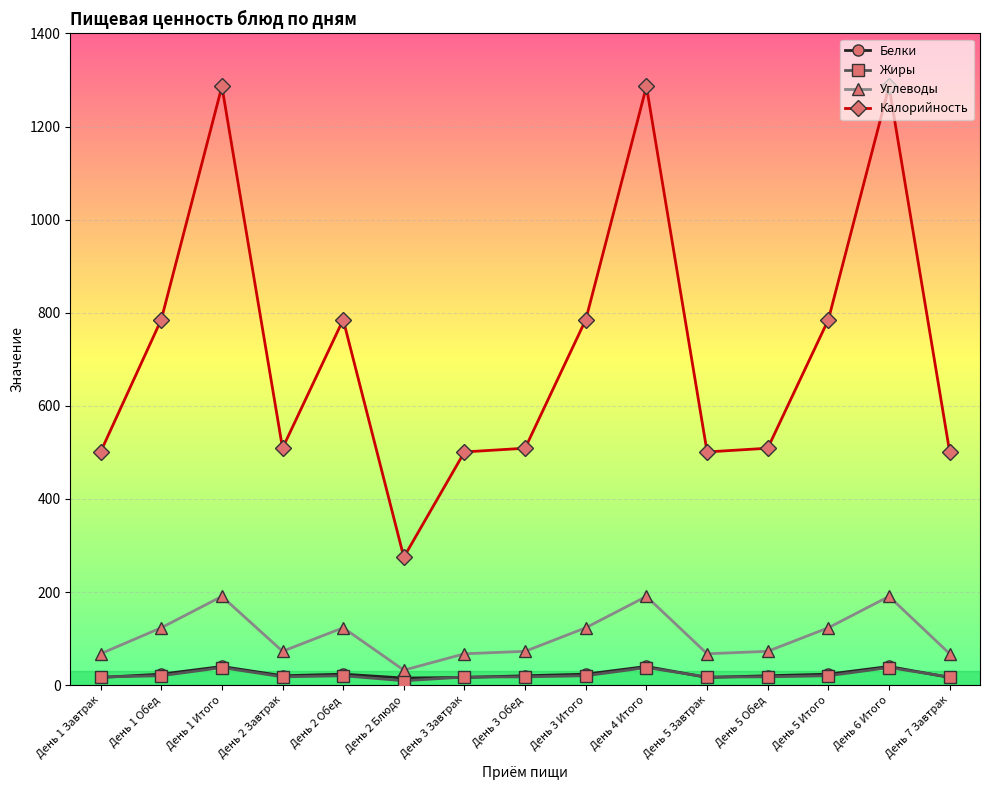

What are all the series names shown in the legend?

Белки, Жиры, Углеводы, Калорийность